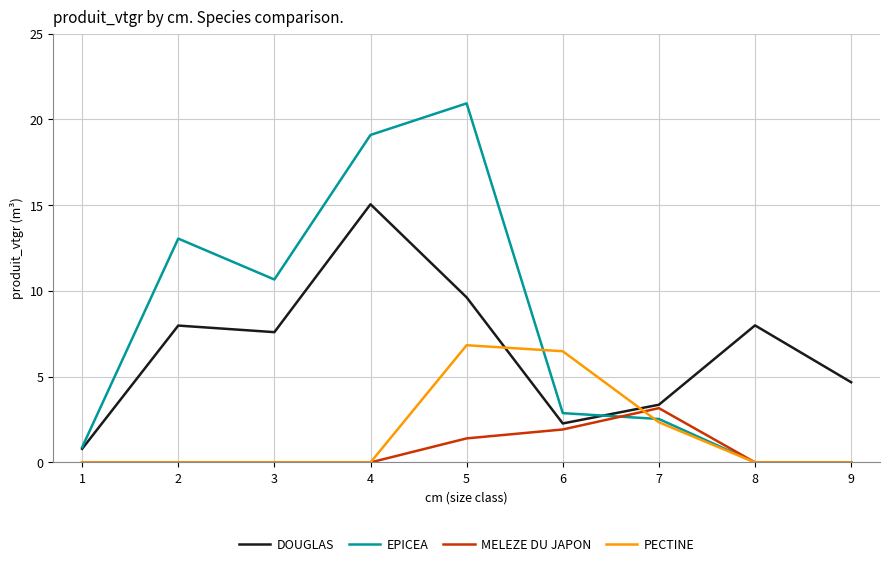

List the series in order of their peak value, highest first.

EPICEA, DOUGLAS, PECTINE, MELEZE DU JAPON